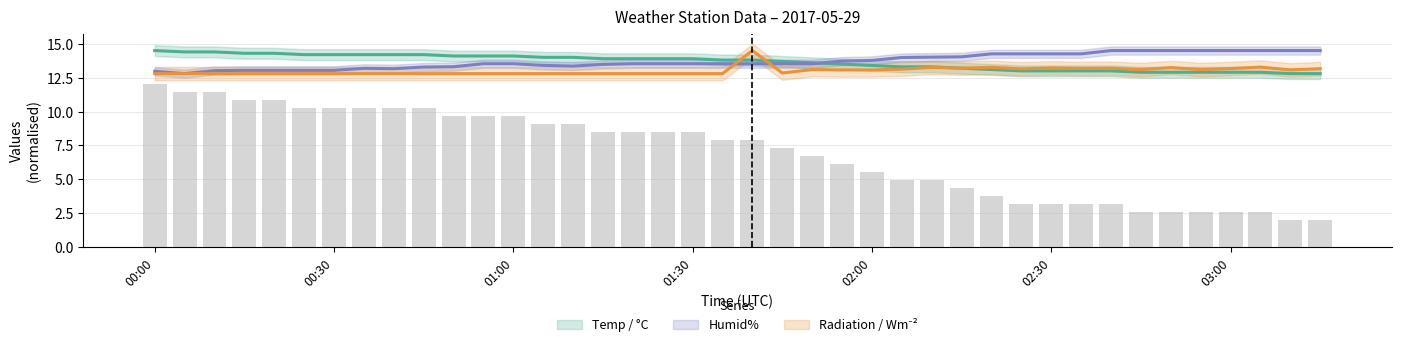

At which category does the chart reach its peak across all series?

00:00